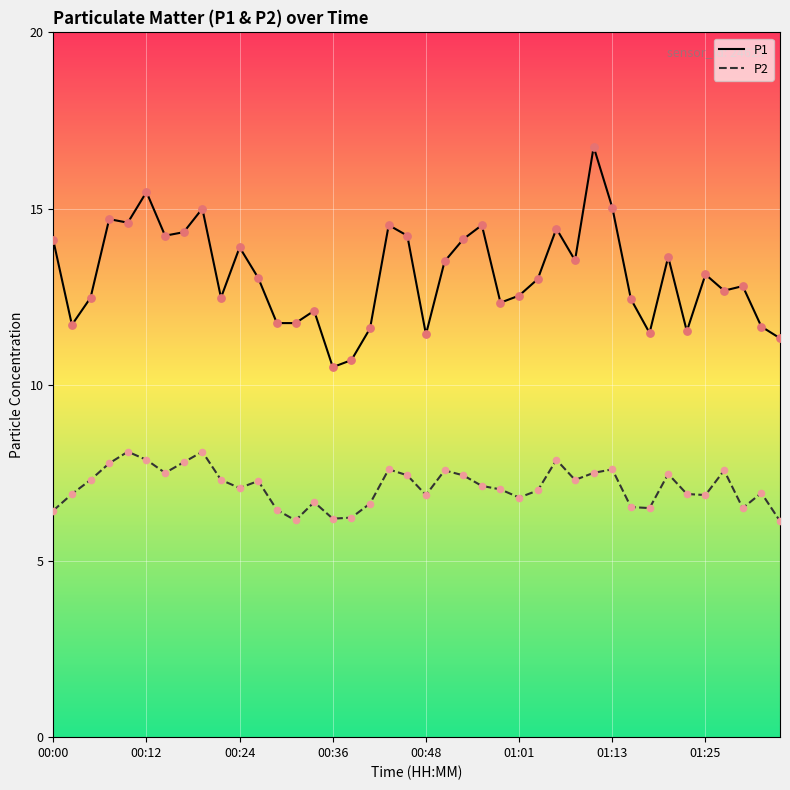

Which series has the largest total across all categories?

P1